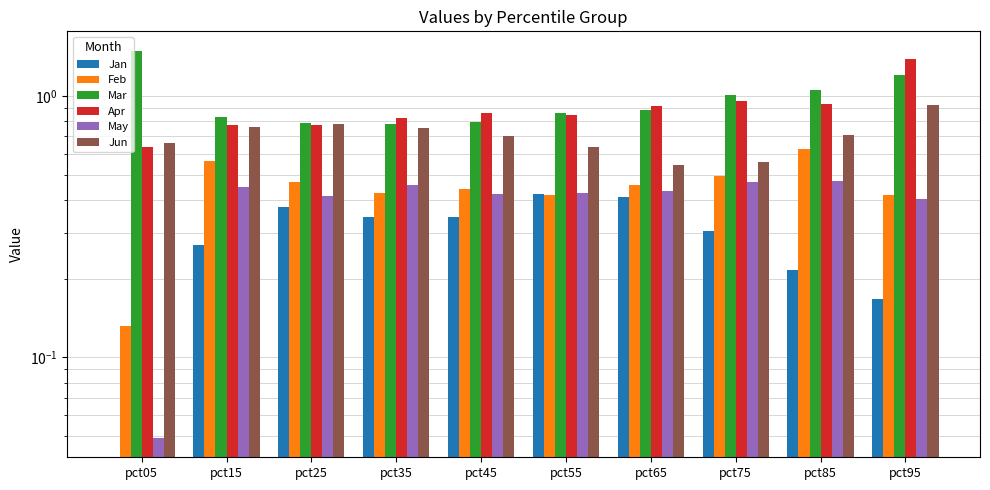

The value of May at pct05 is 0.1. True or false?

False